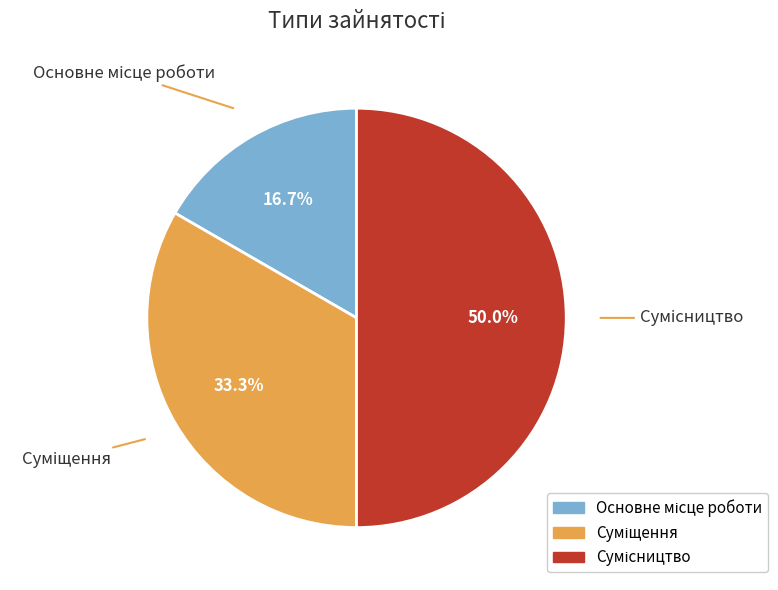

How many segments does this pie chart have?

3